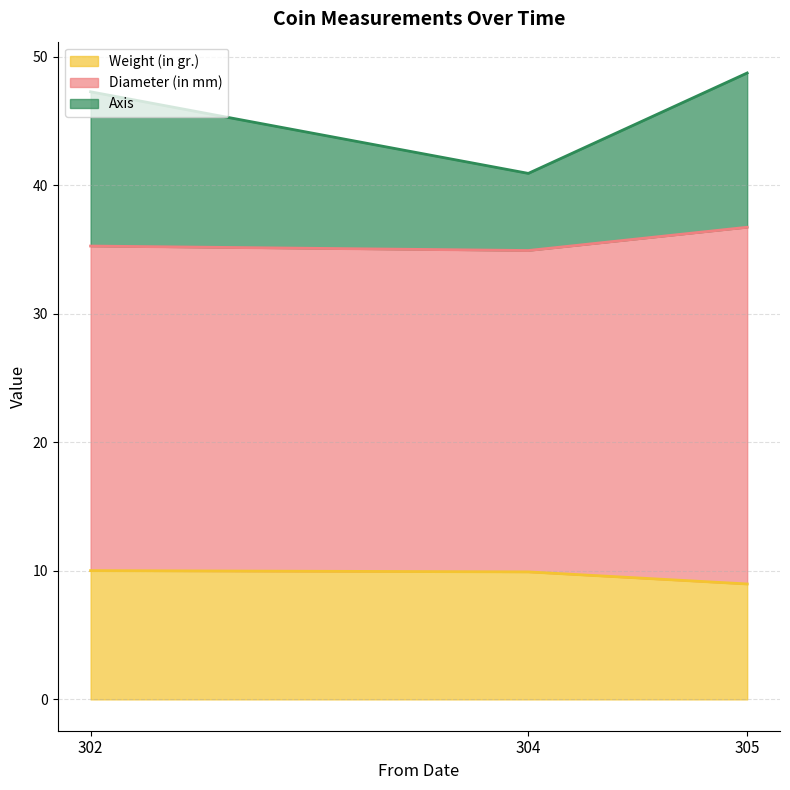

Which label corresponds to the smallest value in the chart?

304